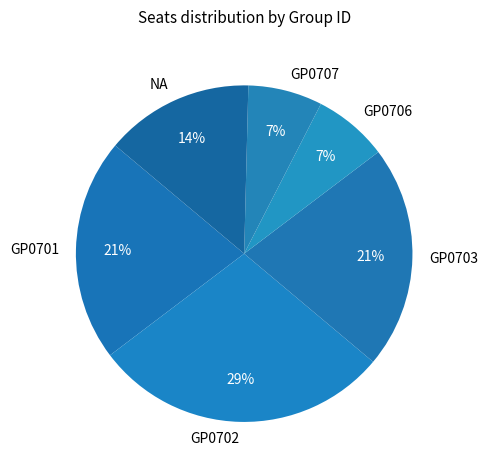

What percentage is the GP0707 slice, to the nearest percent?

7%